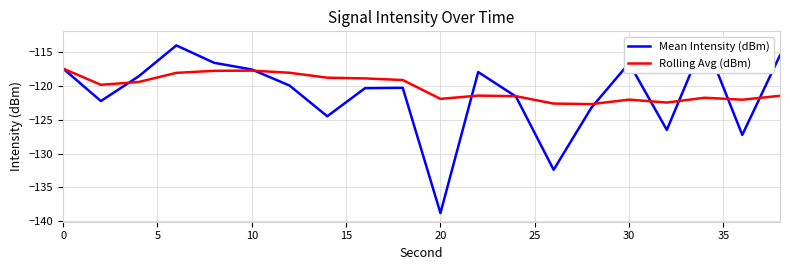

Does the chart display data point markers on the line(s)?

No